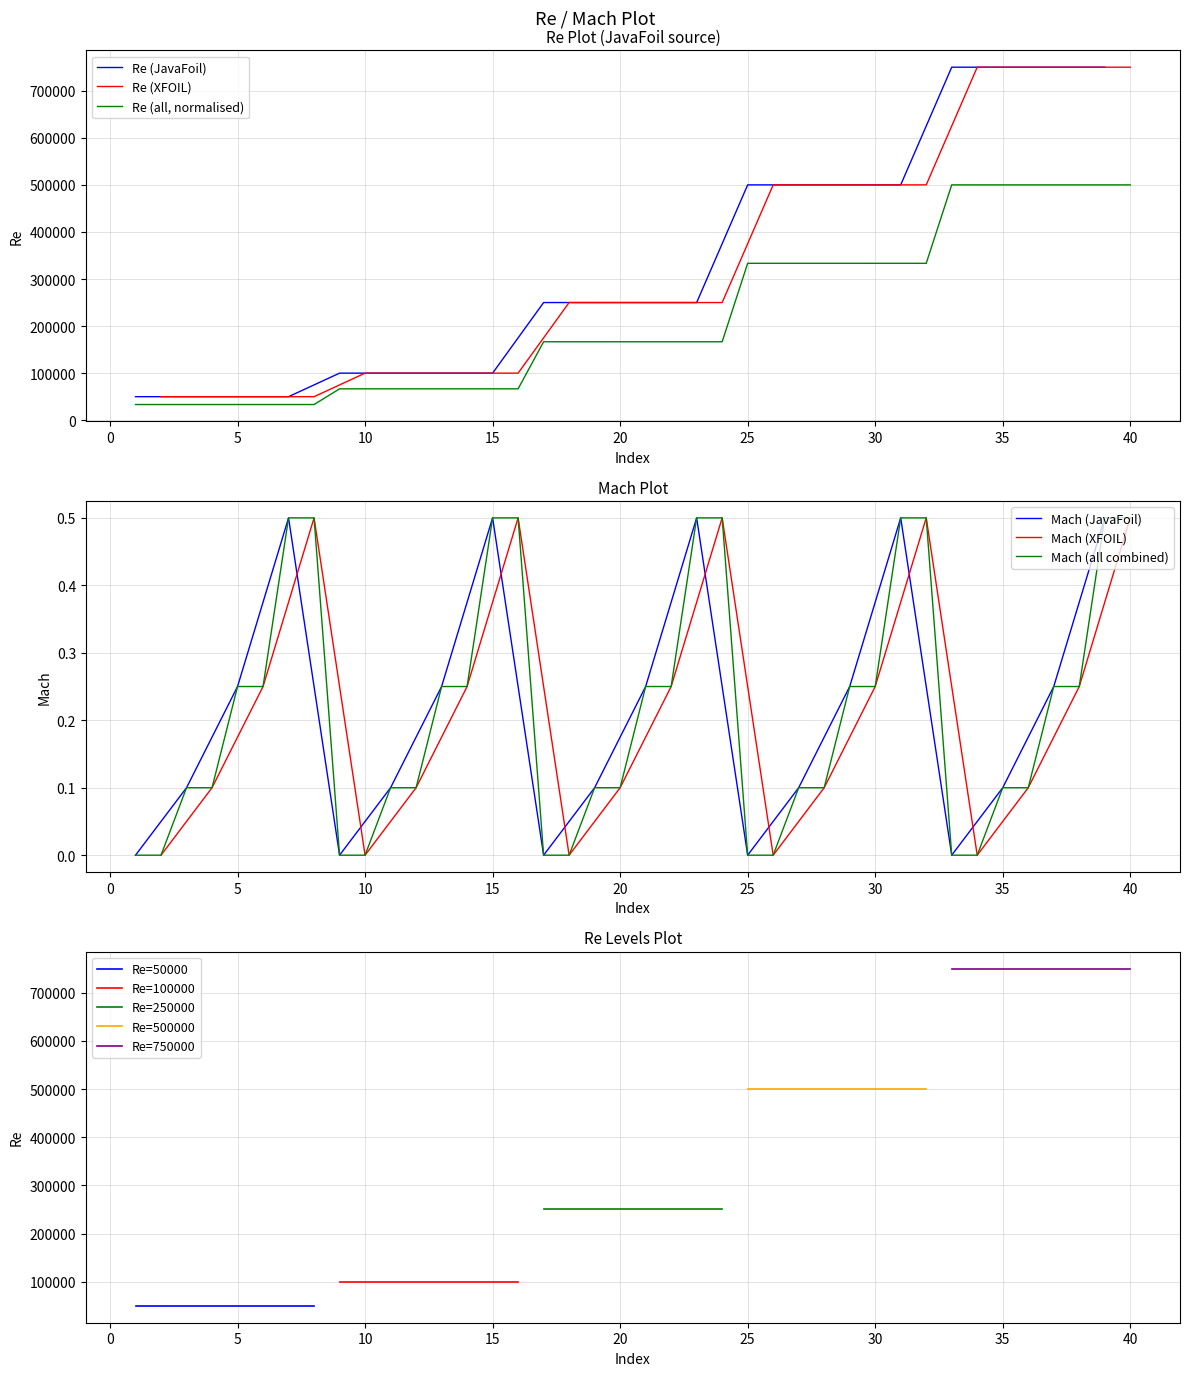

True or false: Mach_JavaFoil and Re_JavaFoil intersect in this chart.

False